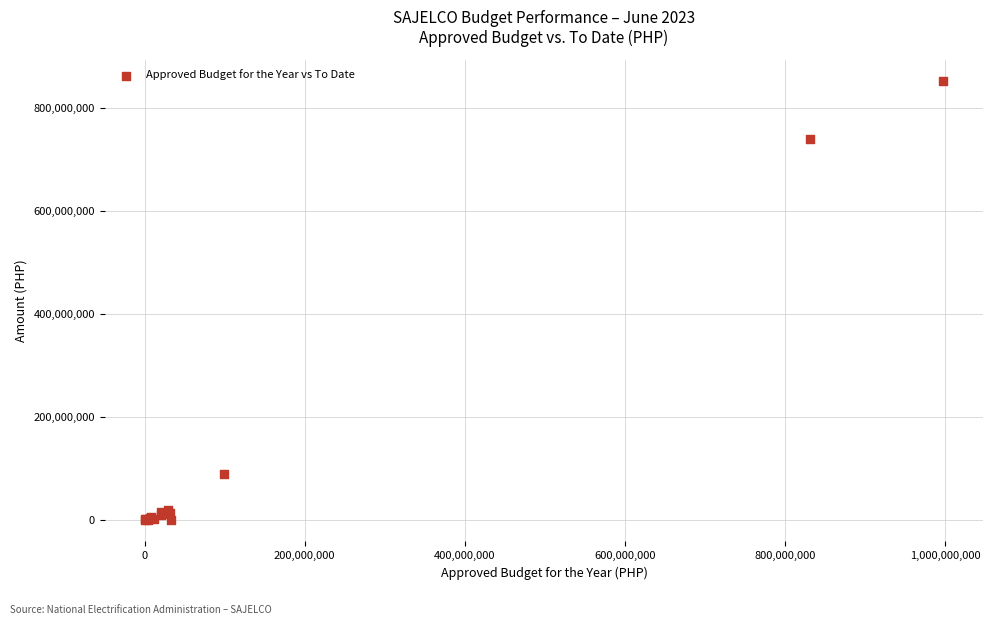

What Y value in the scatter plot is closest to 426255341?

740602001.3